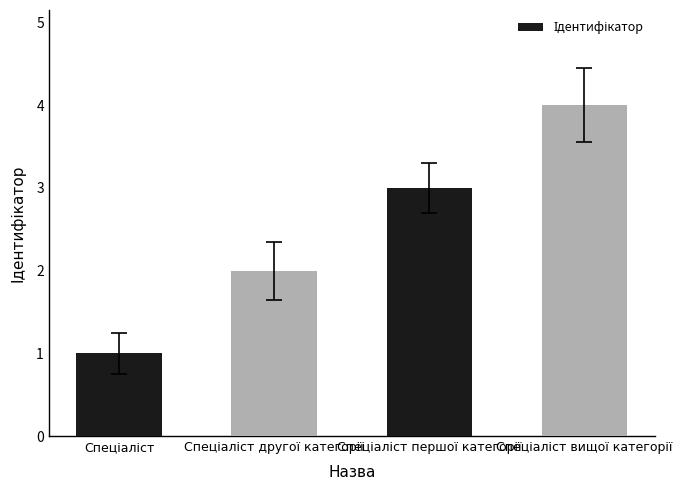

What is the greatest value displayed?

4